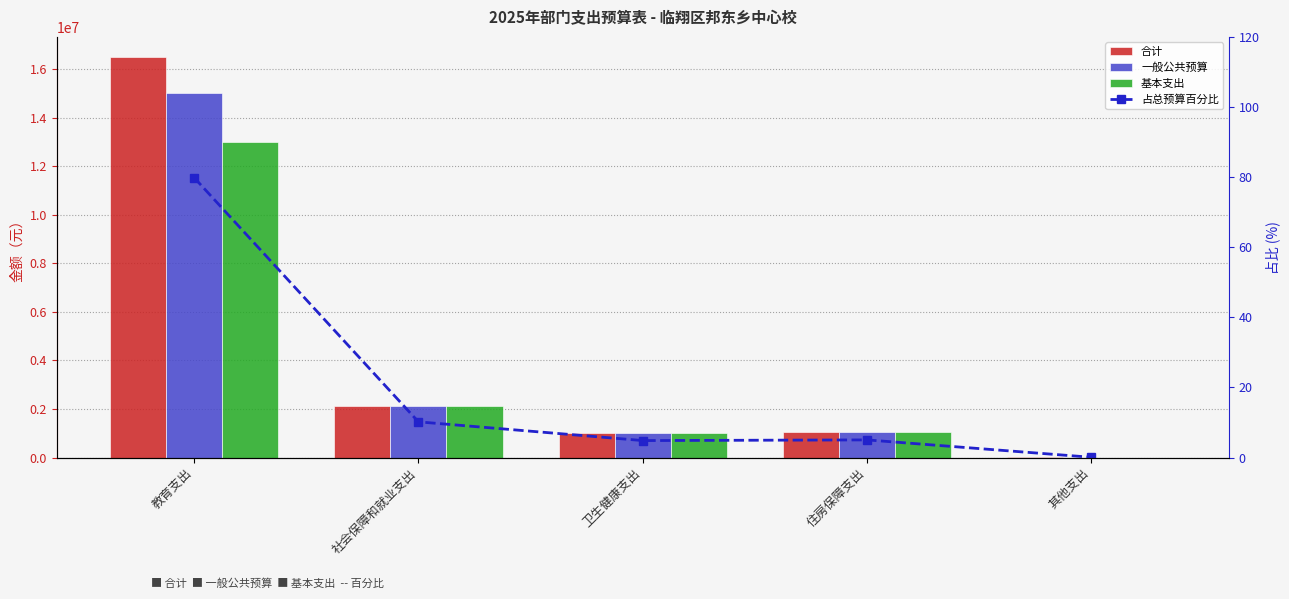

Rank the series at 教育支出 from highest to lowest value.

合计, 一般公共预算, 基本支出, 占总预算百分比